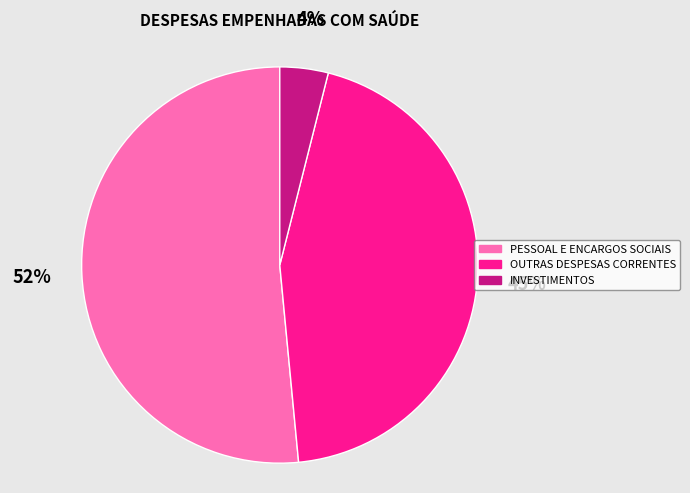

Combined, do OUTRAS DESPESAS CORRENTES and INVESTIMENTOS account for over 50%?

No